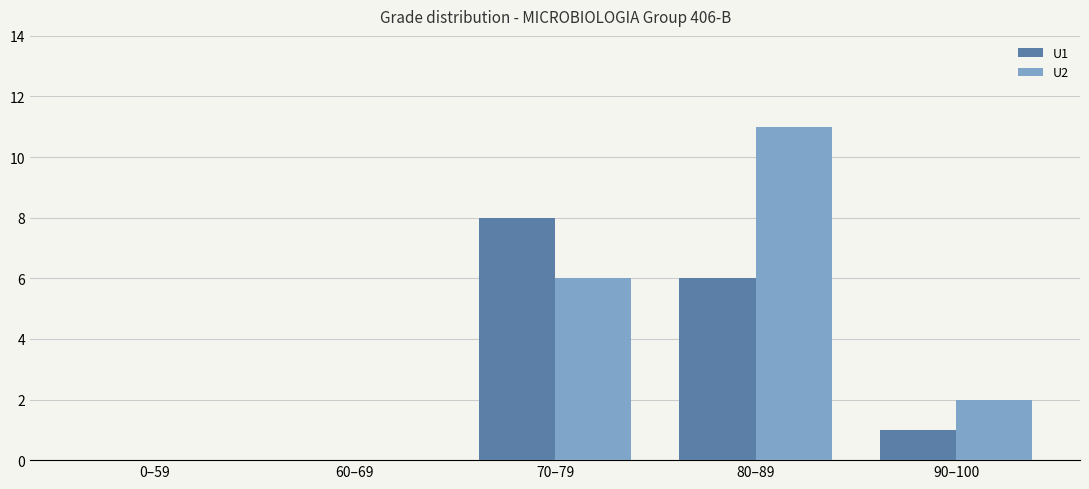

Which series changed the most between 0–59 and 80–89?

U2